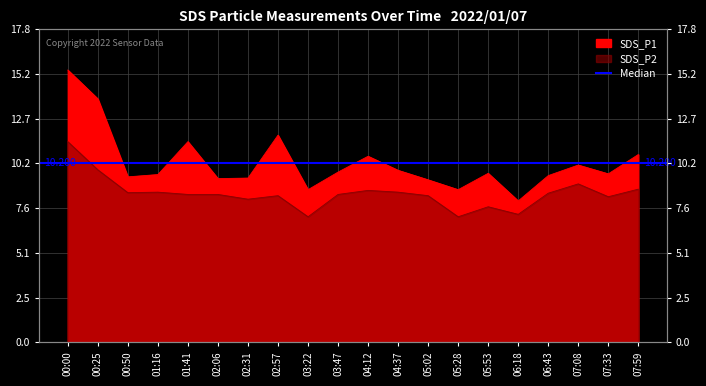

List the series in order of their overall mean, lowest first.

SDS_P2, SDS_P1